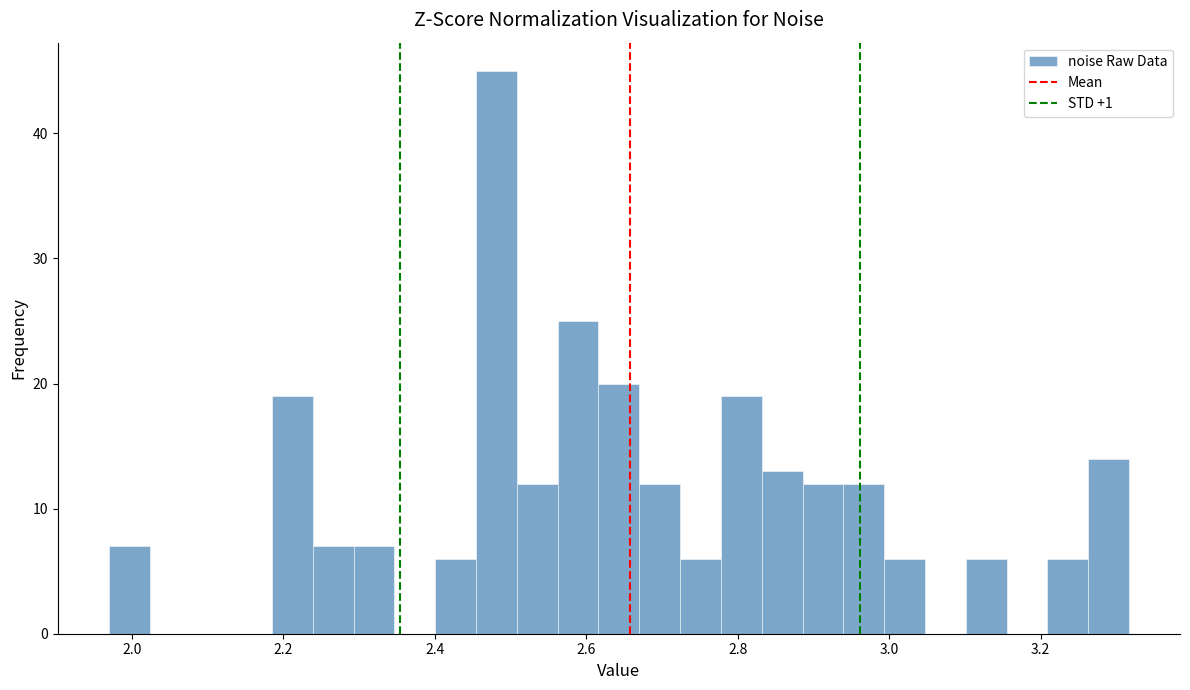

Around what value on the x-axis is the tallest bar? Give the approximate position of its centre, as read against the axis.

2.48